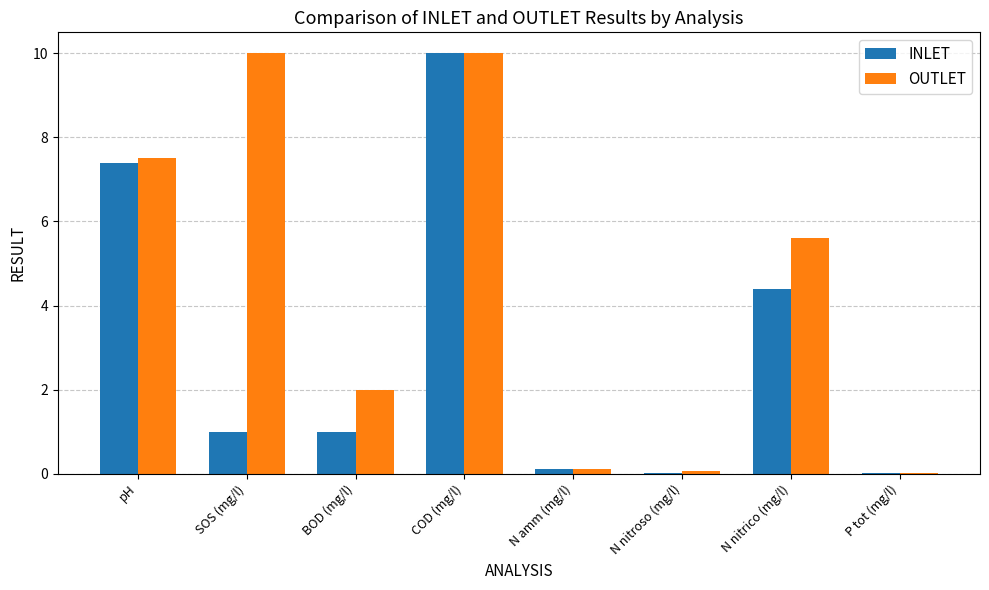

What is the sum of all OUTLET values?

35.3